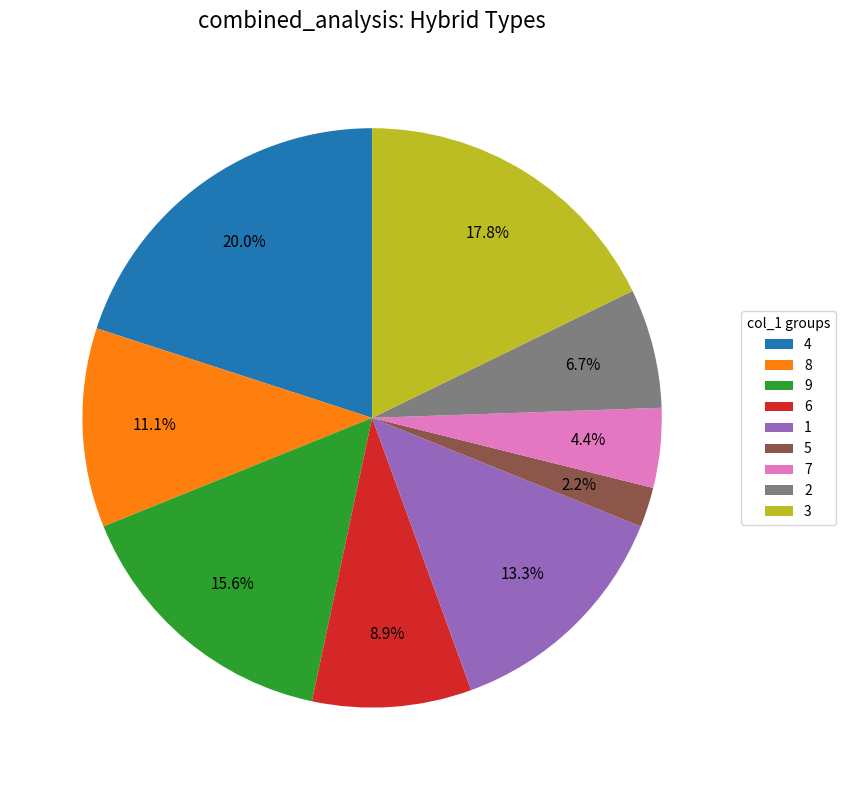

Combined, do 3 and 5 account for over 50%?

No